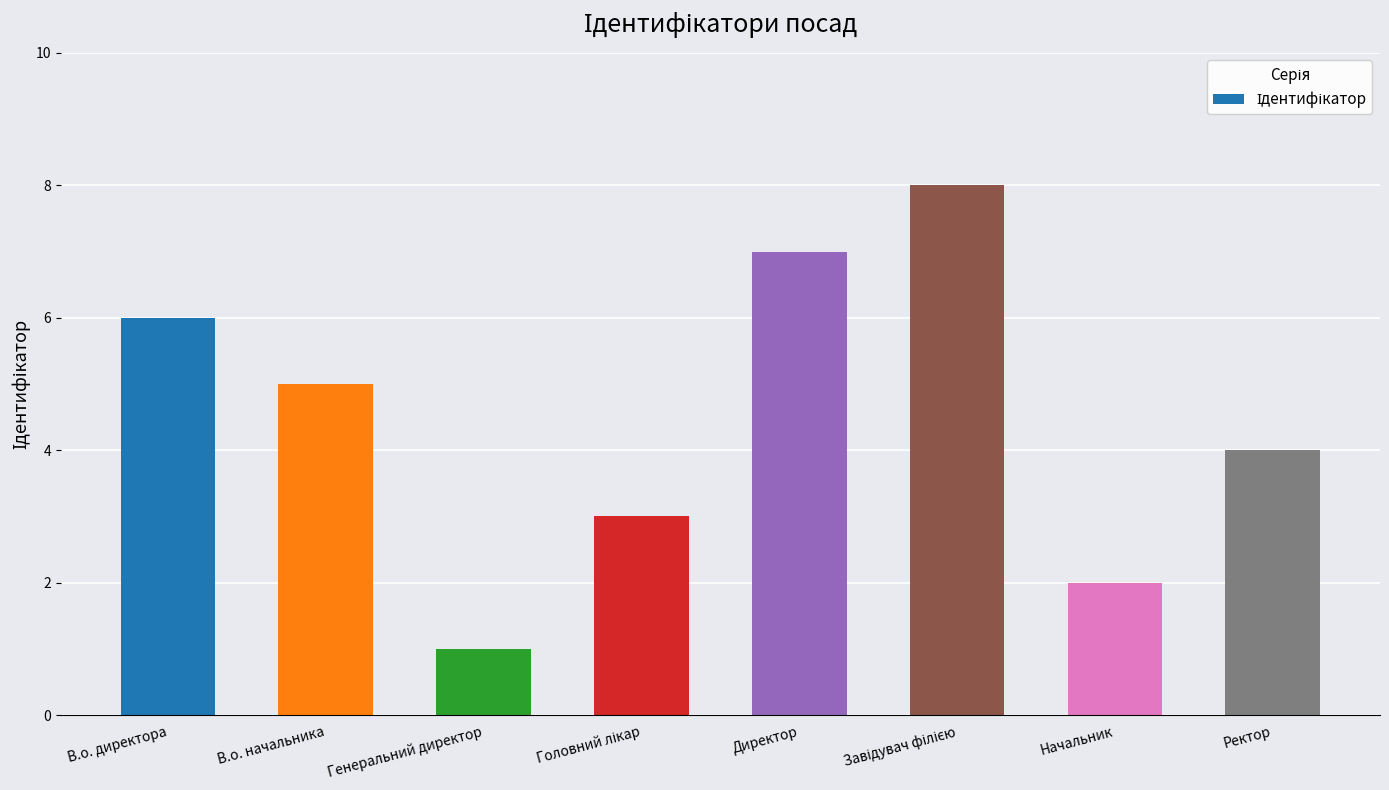

Which has a higher value, Генеральний директор or Начальник?

Начальник